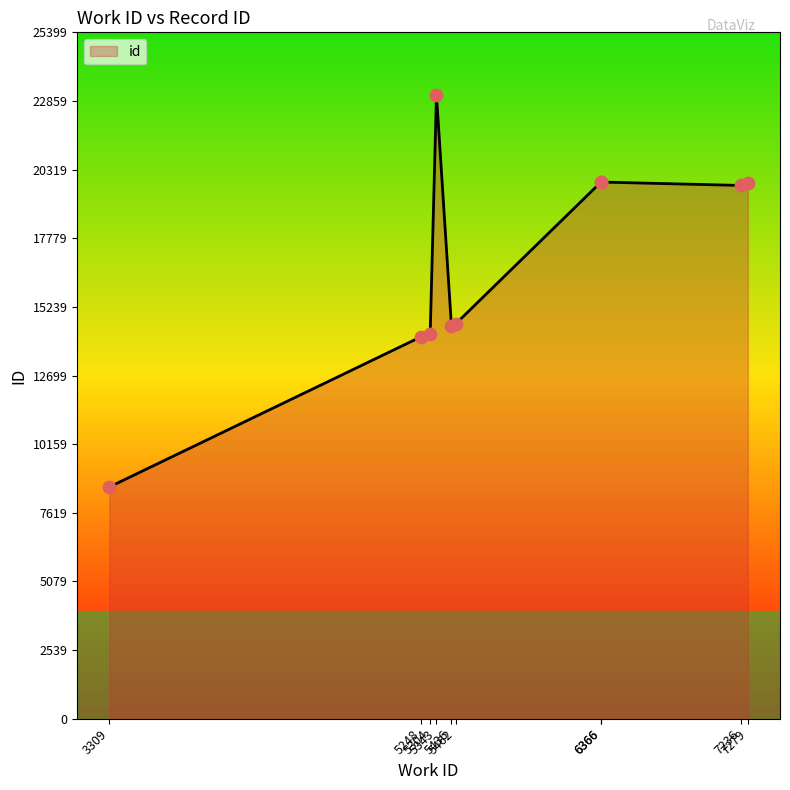

What is the ratio of the value at 5343 to the value at 6366?

1.2